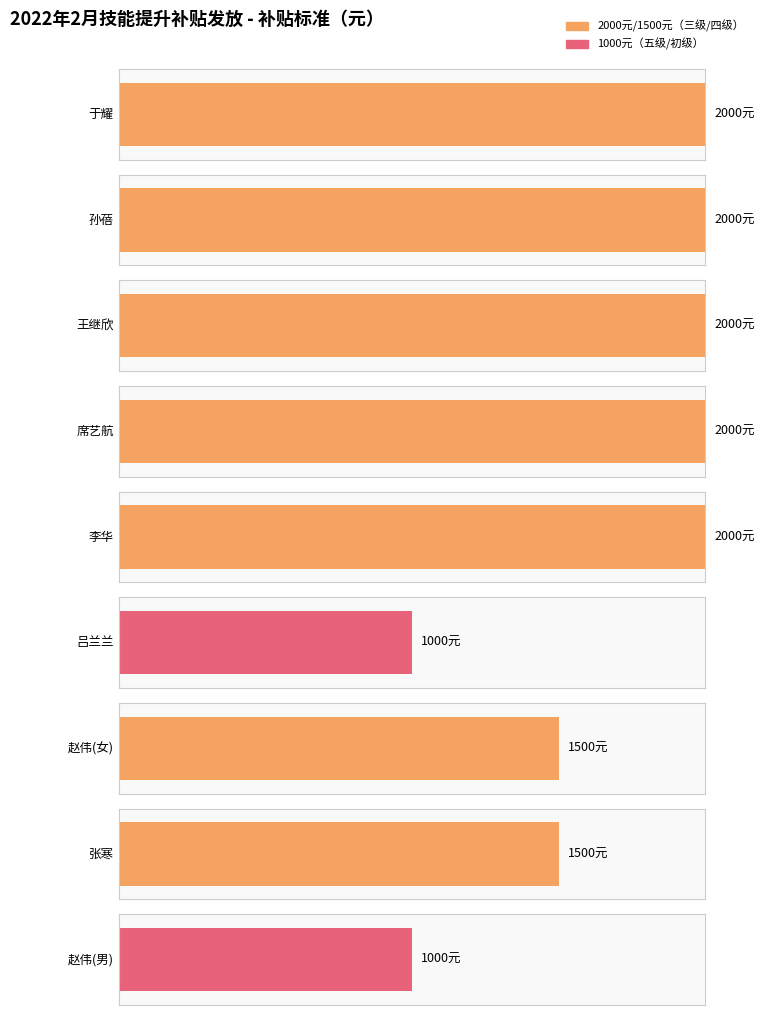

Rank the categories by value from highest to lowest.

于耀, 孙蓓, 王继欣, 席艺航, 李华, 赵伟(女), 张寒, 吕兰兰, 赵伟(男)